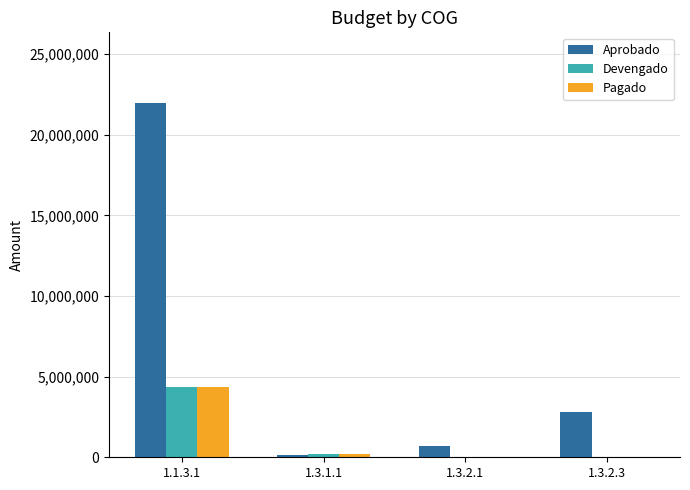

Between 1.3.2.1 and 1.3.2.3, which series saw the biggest shift?

Aprobado